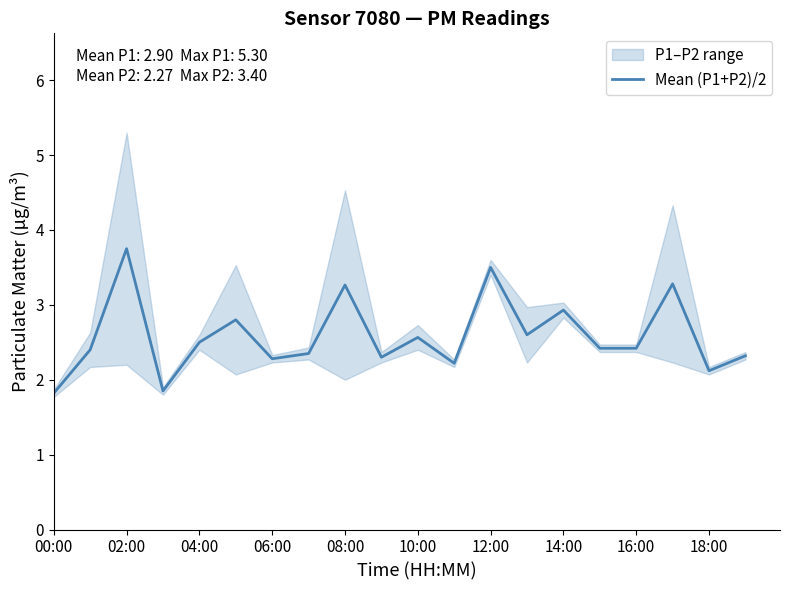

What is the smallest value displayed?

1.8